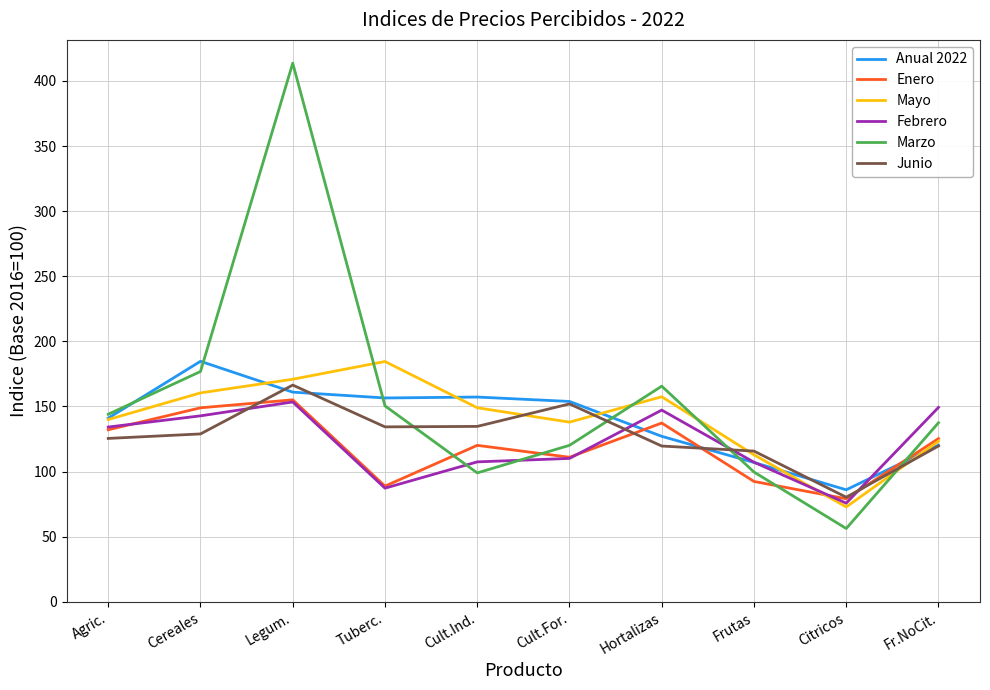

Between which two adjacent categories do Marzo and Enero first intersect?

Tuberc. and Cult.Ind.